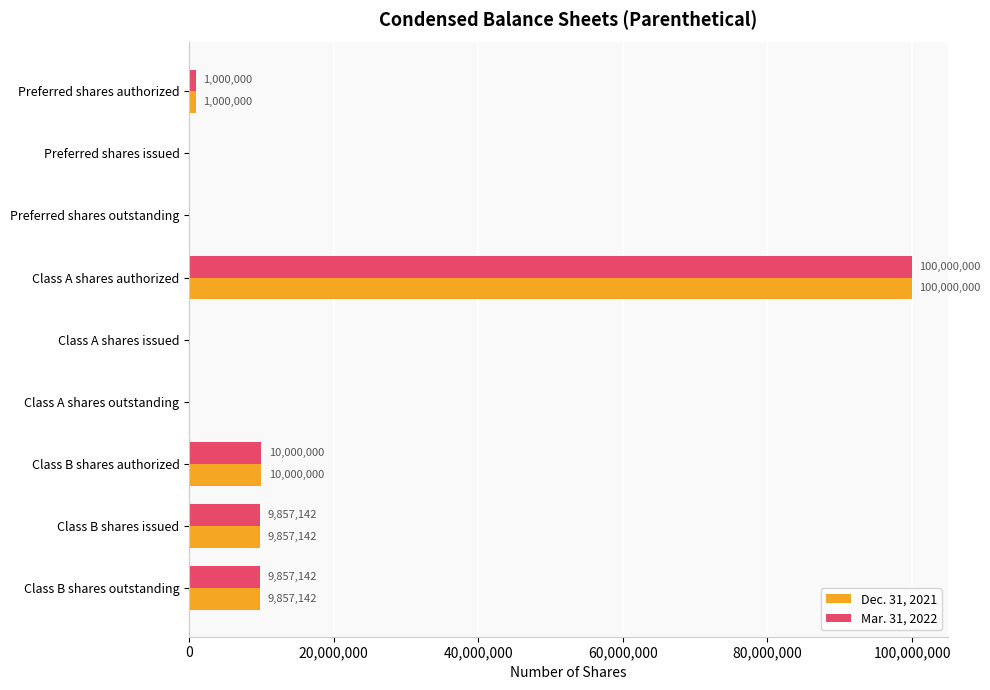

At which label does Mar. 31, 2022 reach its peak?

Class A shares authorized